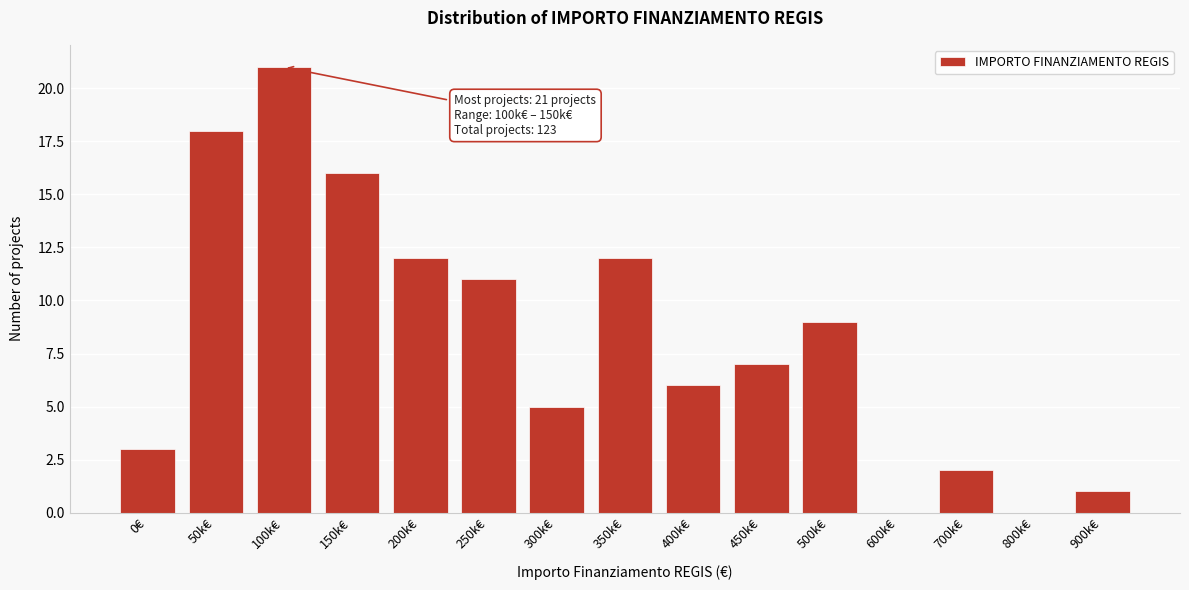

Reading left to right, what are all the values shown in this chart?

0€=3	50k€=18	100k€=21	150k€=16	200k€=12	250k€=11	300k€=5	350k€=12	400k€=6	450k€=7	500k€=9	600k€=0	700k€=2	800k€=0	900k€=1